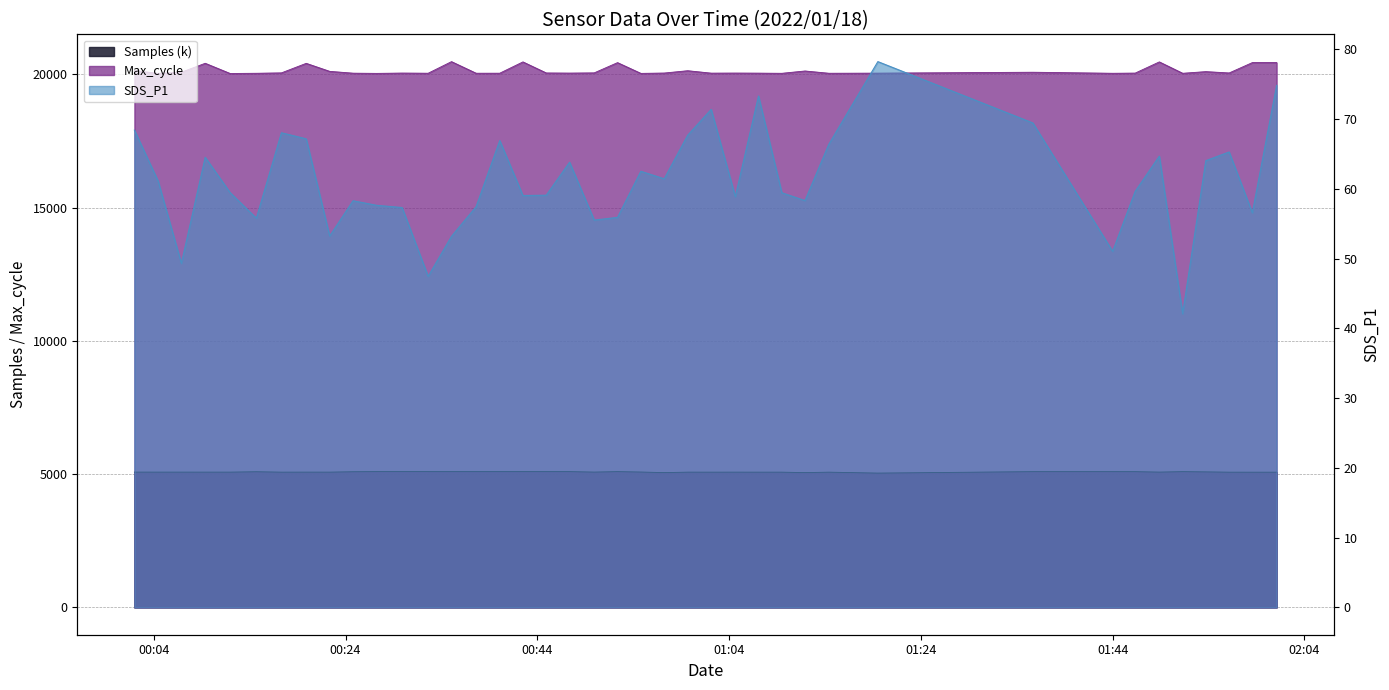

True or false: SDS_P1 and Samples cross at least once.

False